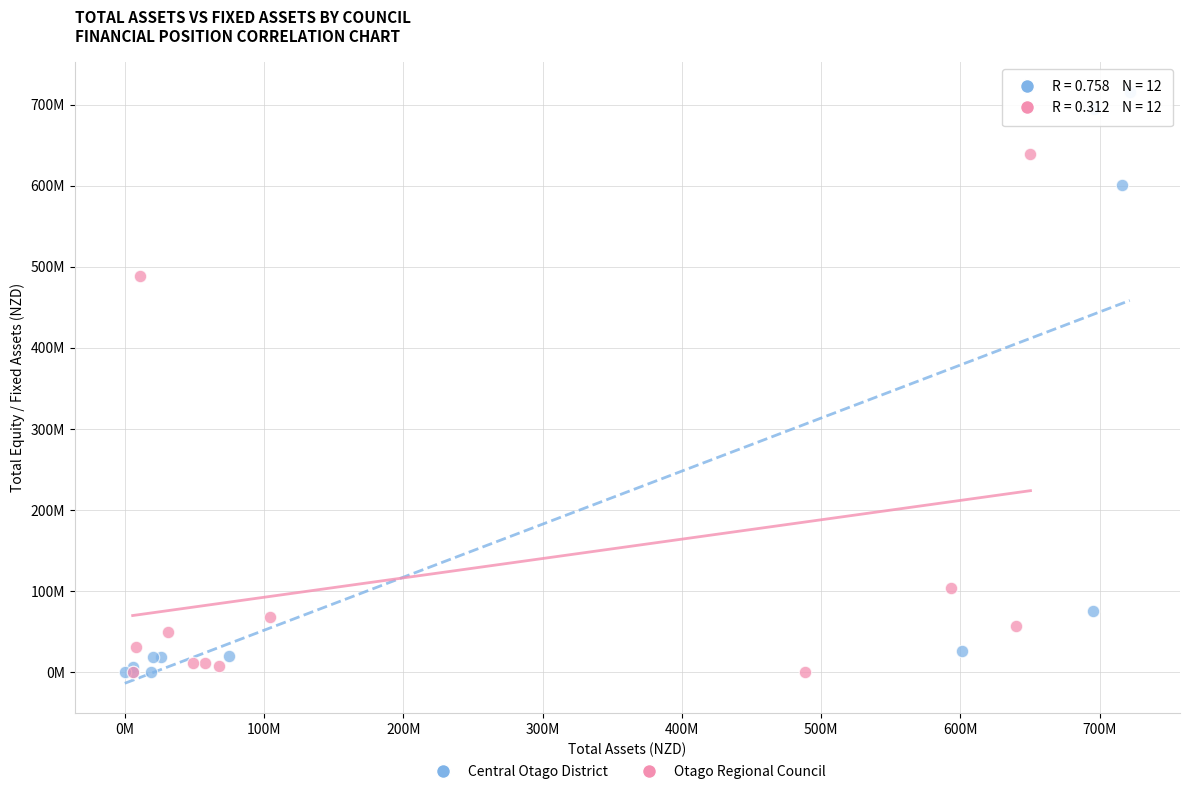

What are all the series names shown in the legend?

Central Otago District, Otago Regional Council